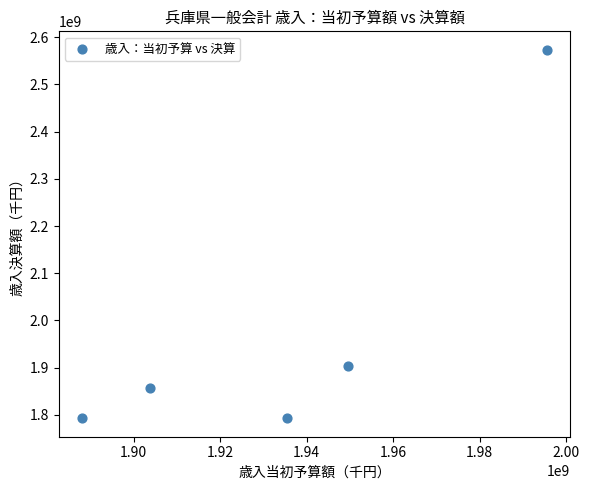

What Y value in the scatter plot is closest to 2183096088?

1903784224